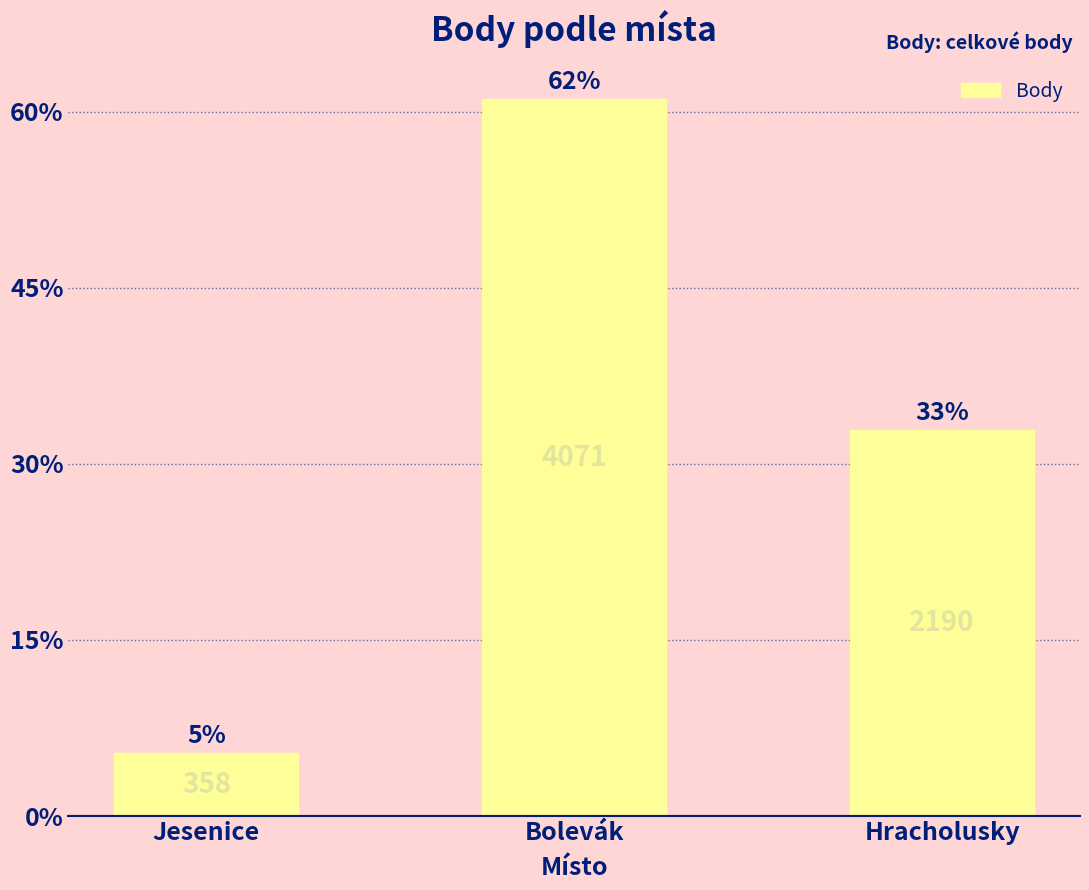

Reading left to right, list all the values displayed in this chart.

358	4071	2190